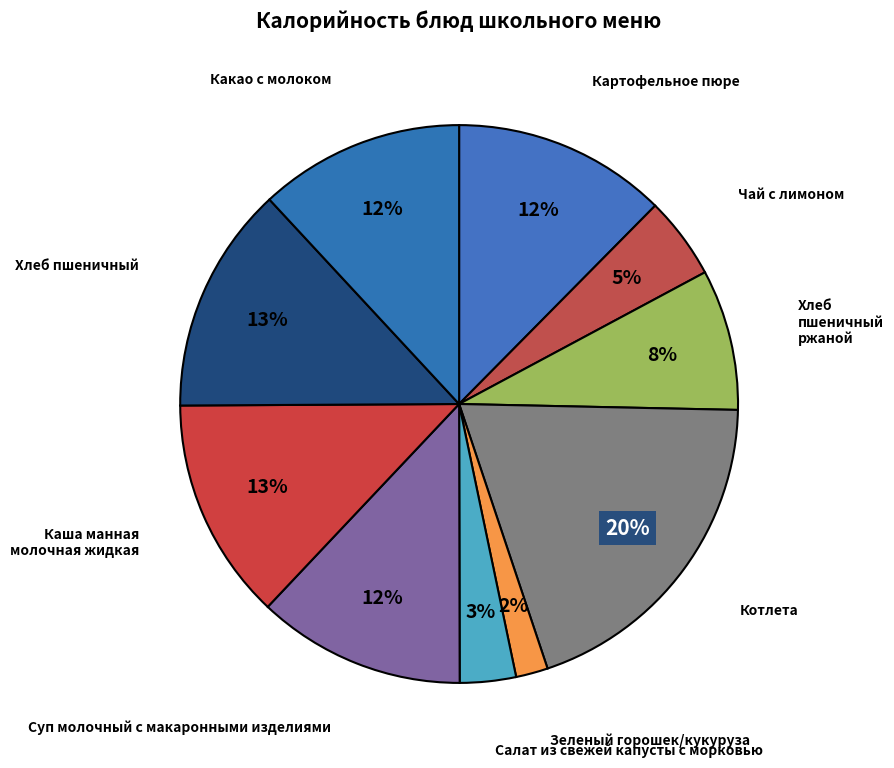

Count the number of slices in the pie.

10